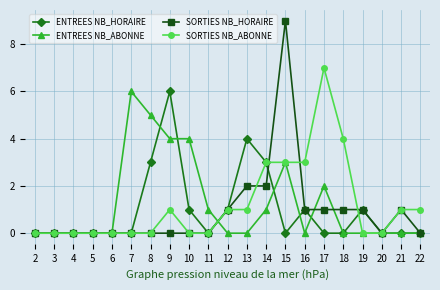

True or false: SORTIES NB_ABONNE has more than 0 points higher than both neighbors.

True